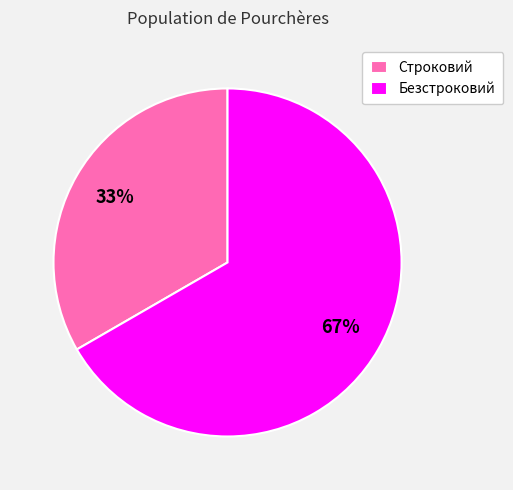

Does Безстроковий represent more than half of the total?

Yes